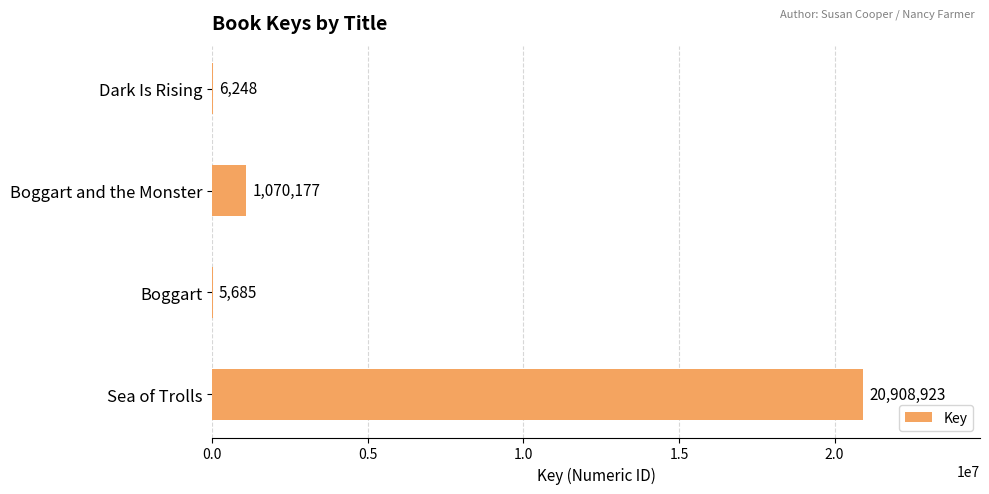

Approximately how many times larger is the value at Boggart compared to Dark Is Rising?

0.9